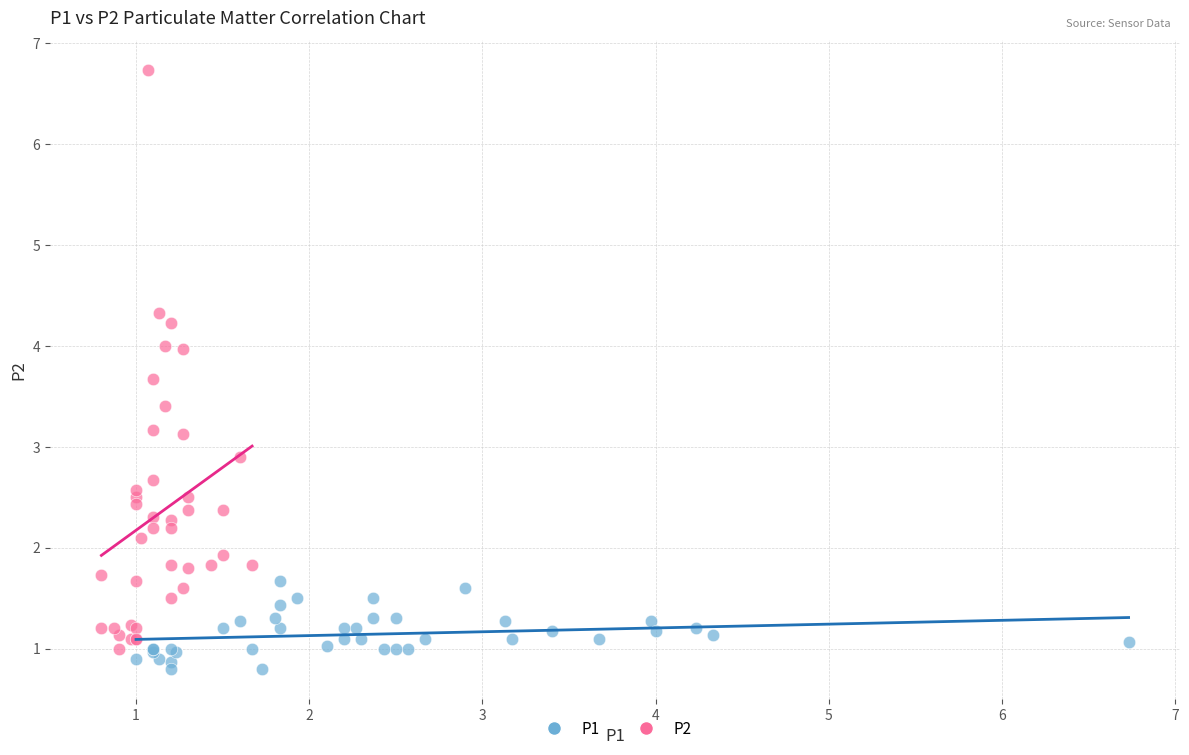

Which series reaches the maximum Y coordinate?

P2